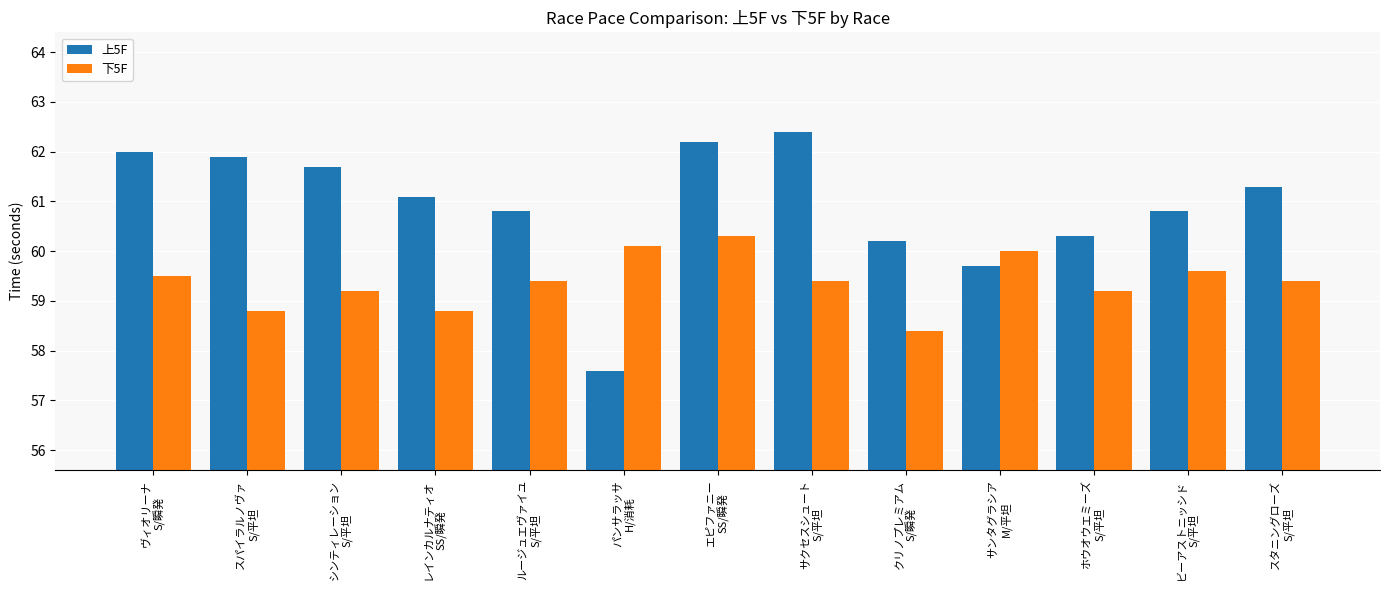

How many groups of bars are there?

13